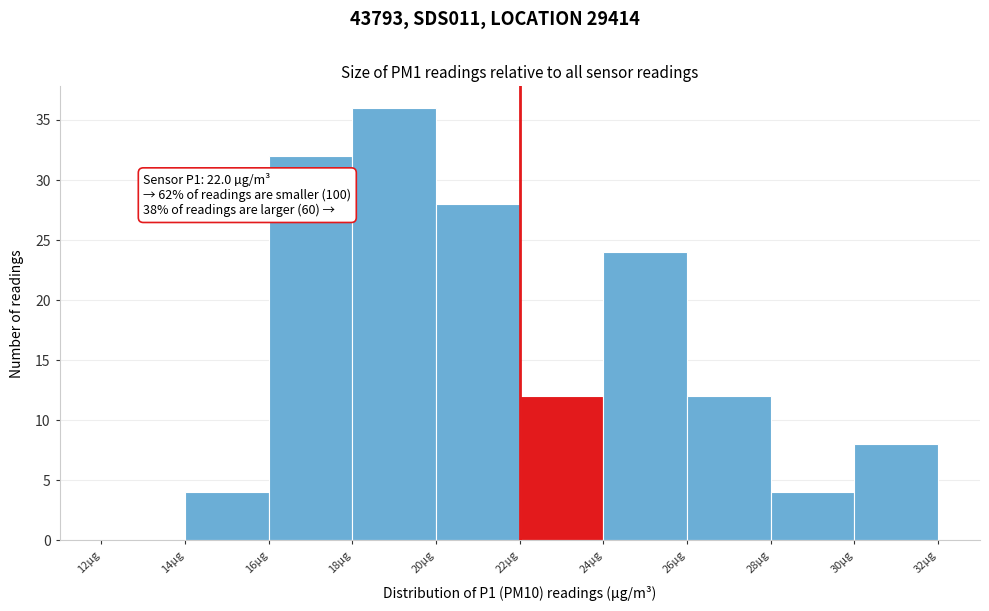

Over which range of the x-axis is the bar tallest?

18 to 20